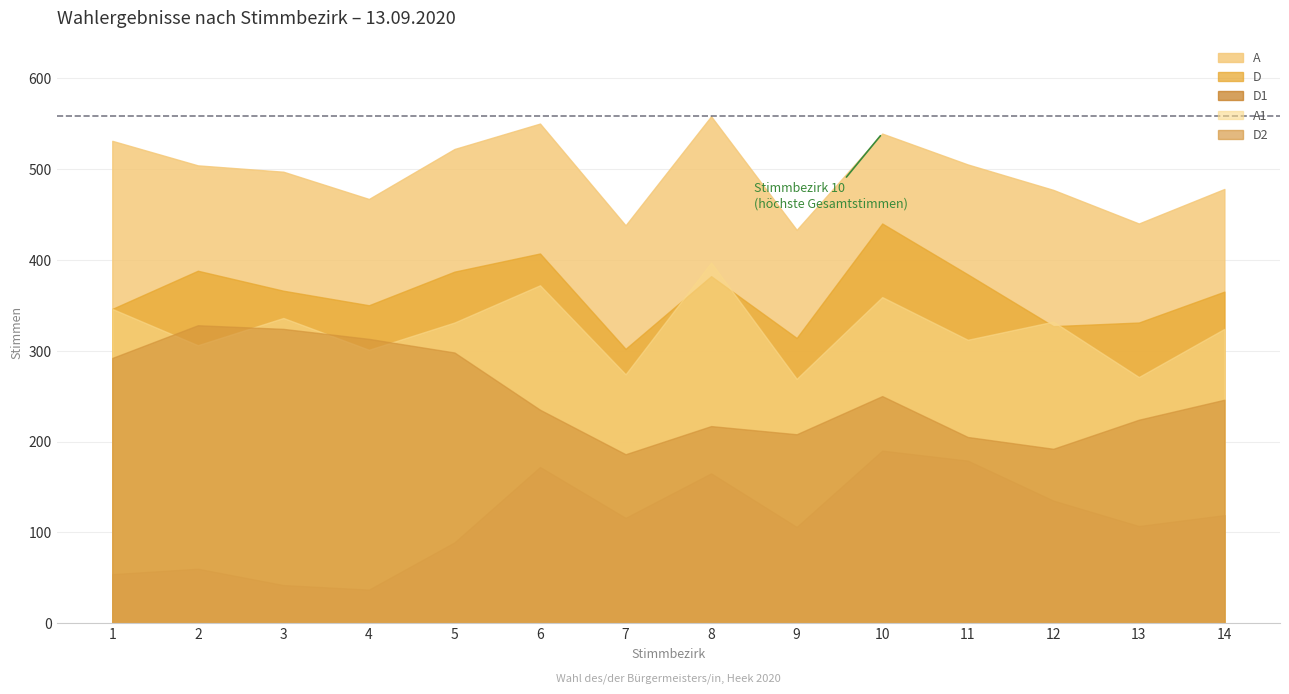

How many distinct data groups are displayed?

5